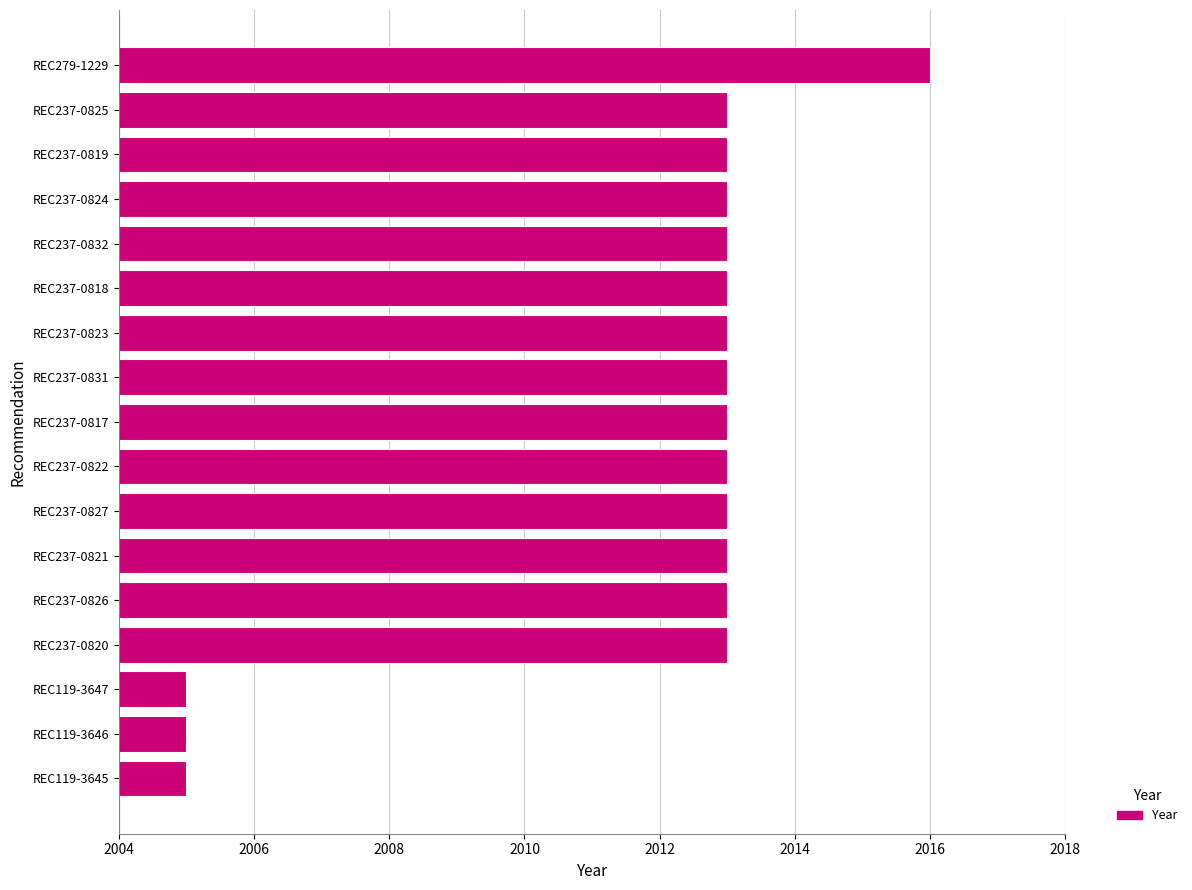

True or false: the data shows 3290 at REC237-0826.

False